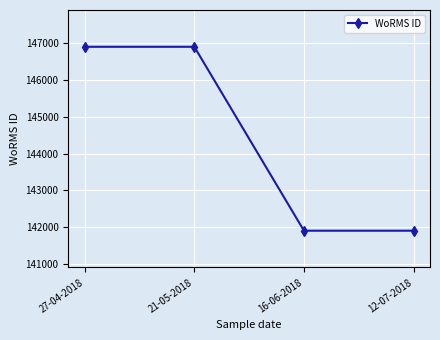

Which has a higher value, 16-06-2018 or 21-05-2018?

21-05-2018